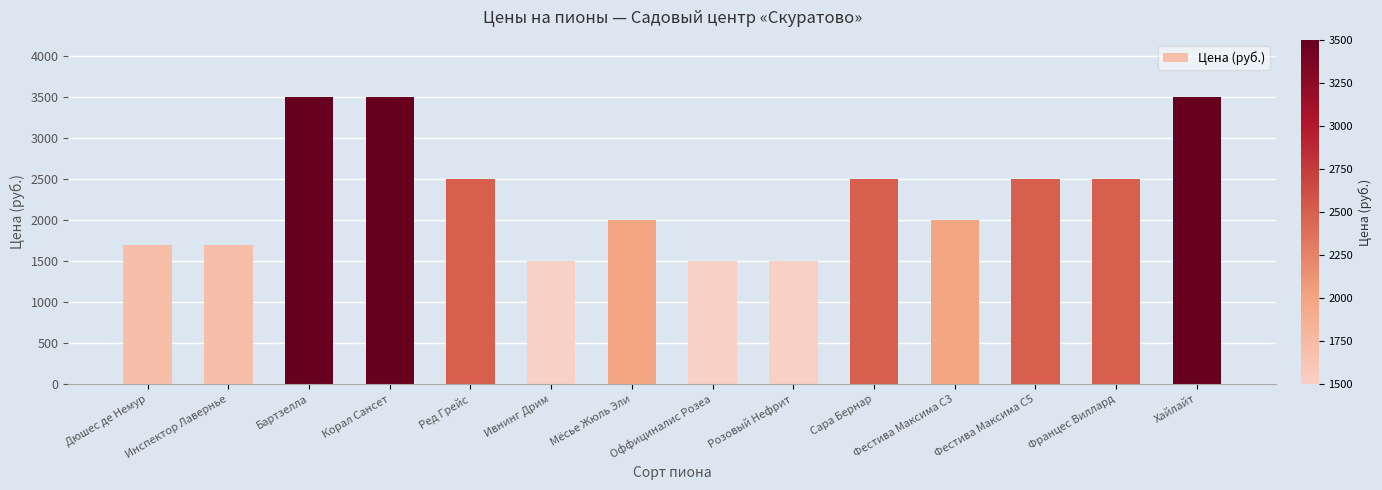

Which has a higher value, Ред Грейс or Дюшес де Немур?

Ред Грейс